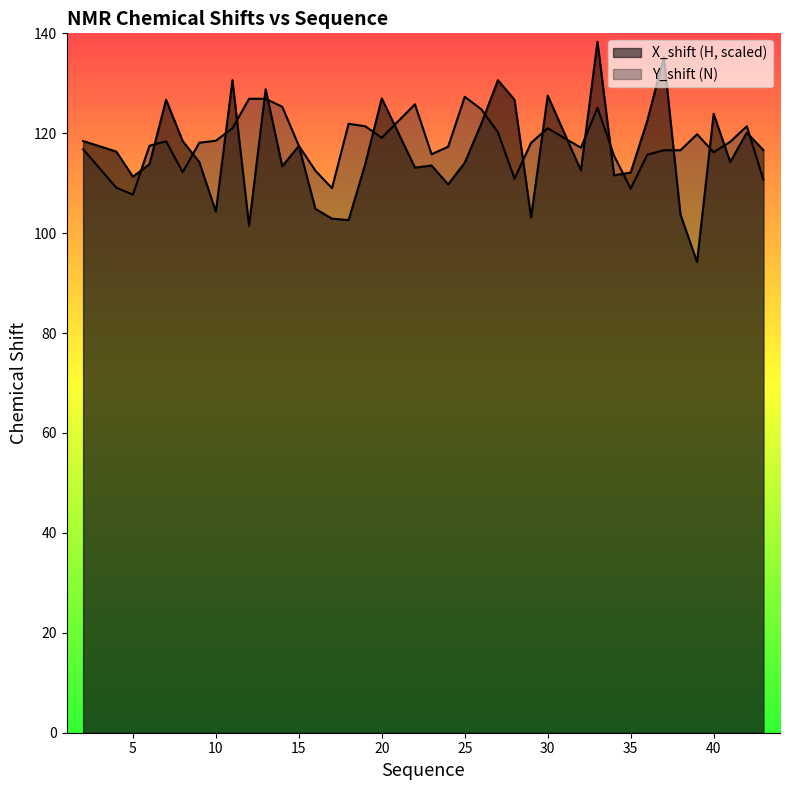

How many lines are shown in the chart?

2